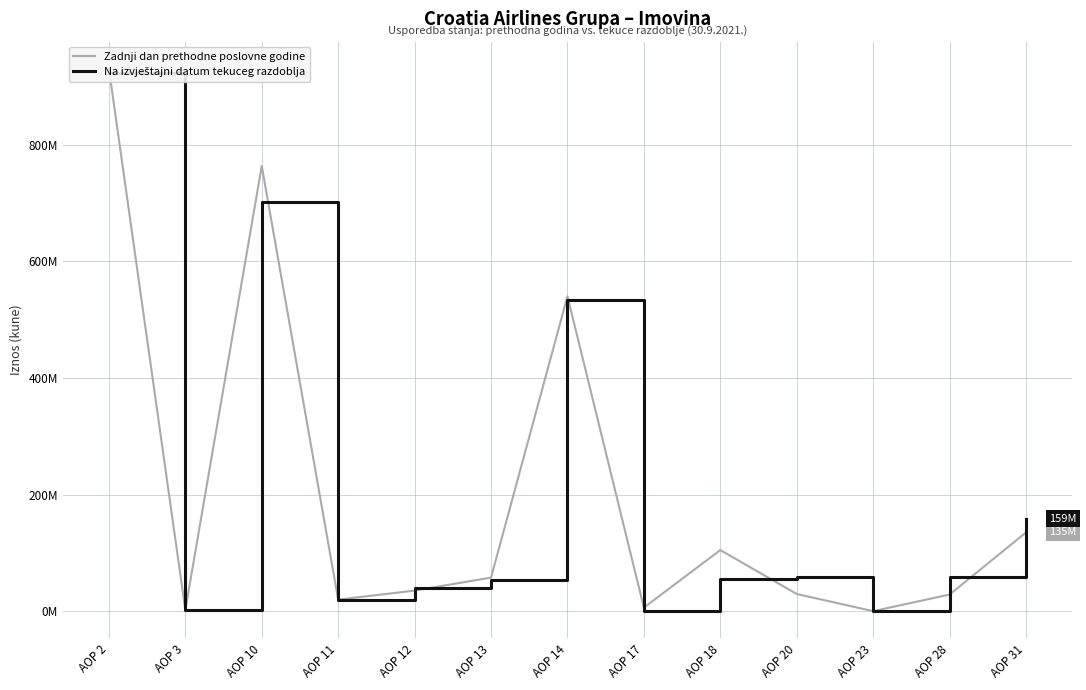

How many values in Zadnji dan prethodne poslovne godine are above zero?

12